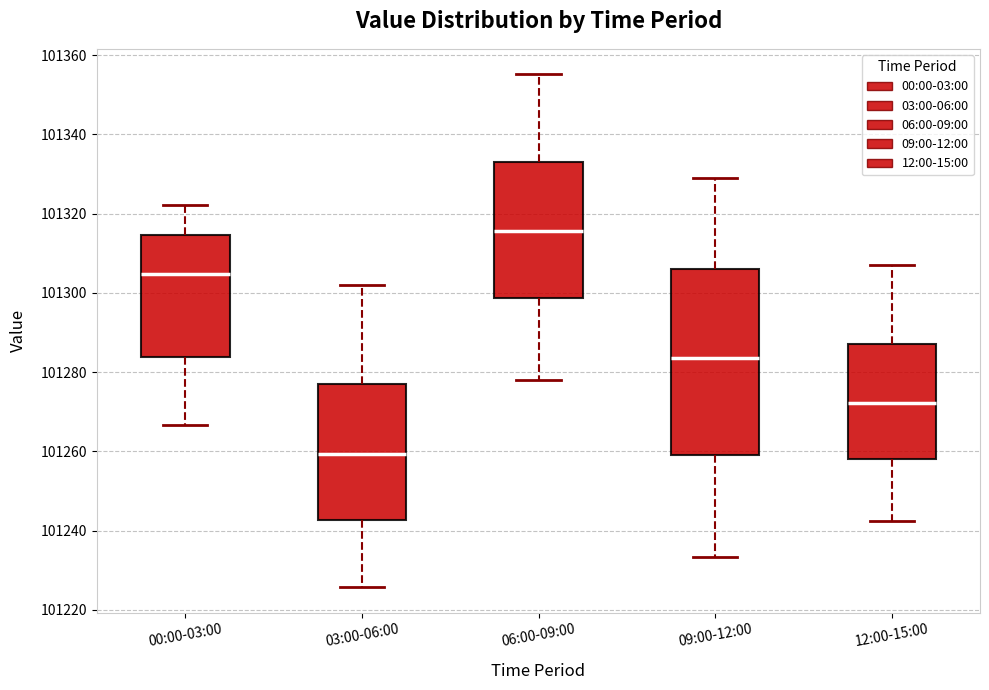

Where does the median line of the box for 06:00-09:00 sit on the y-axis? The values are not printed on the chart, so give them approximately, as read against the axis.

101316